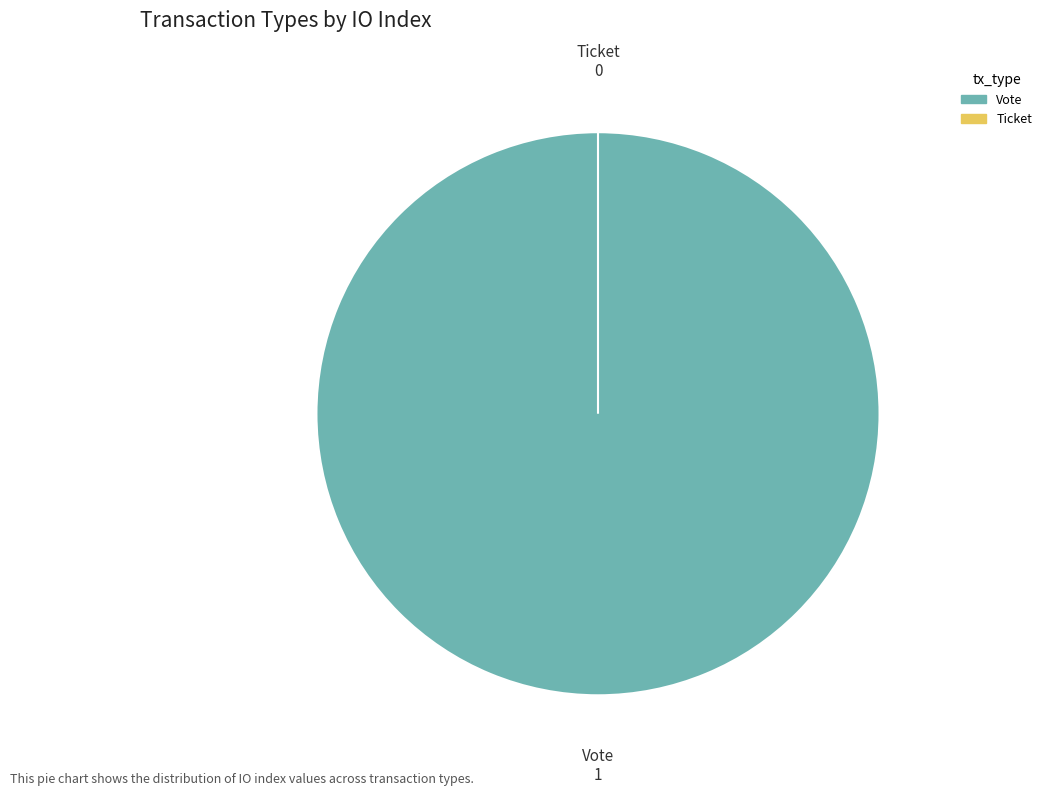

To the nearest percent, what is the combined percentage of Vote and Ticket?

100%